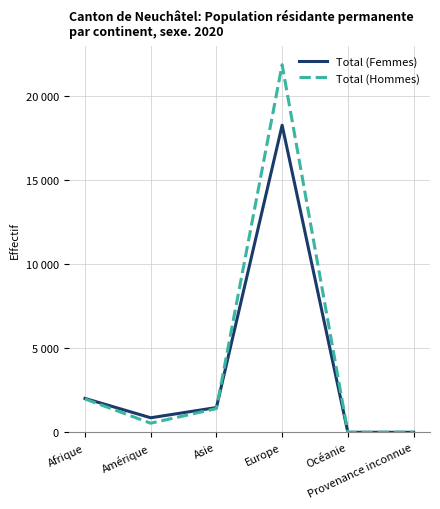

Does the chart have visible grid lines?

Yes